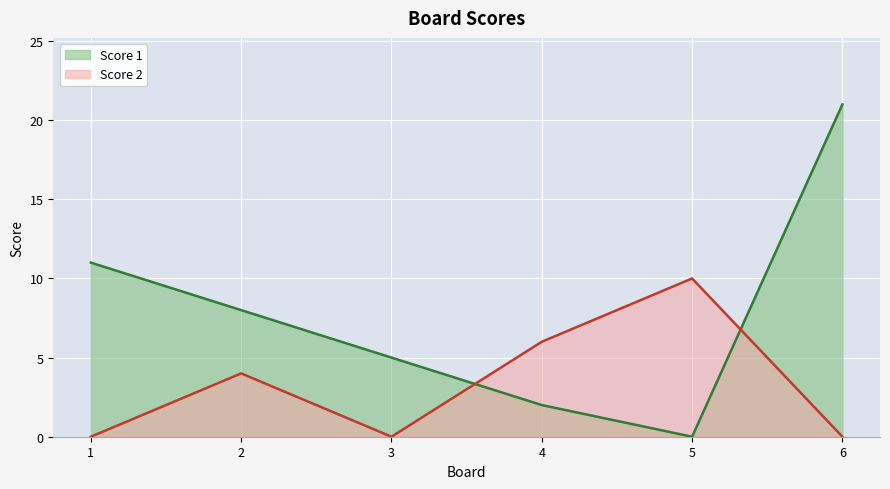

True or false: Score 2 has more than 0 points higher than both neighbors.

True